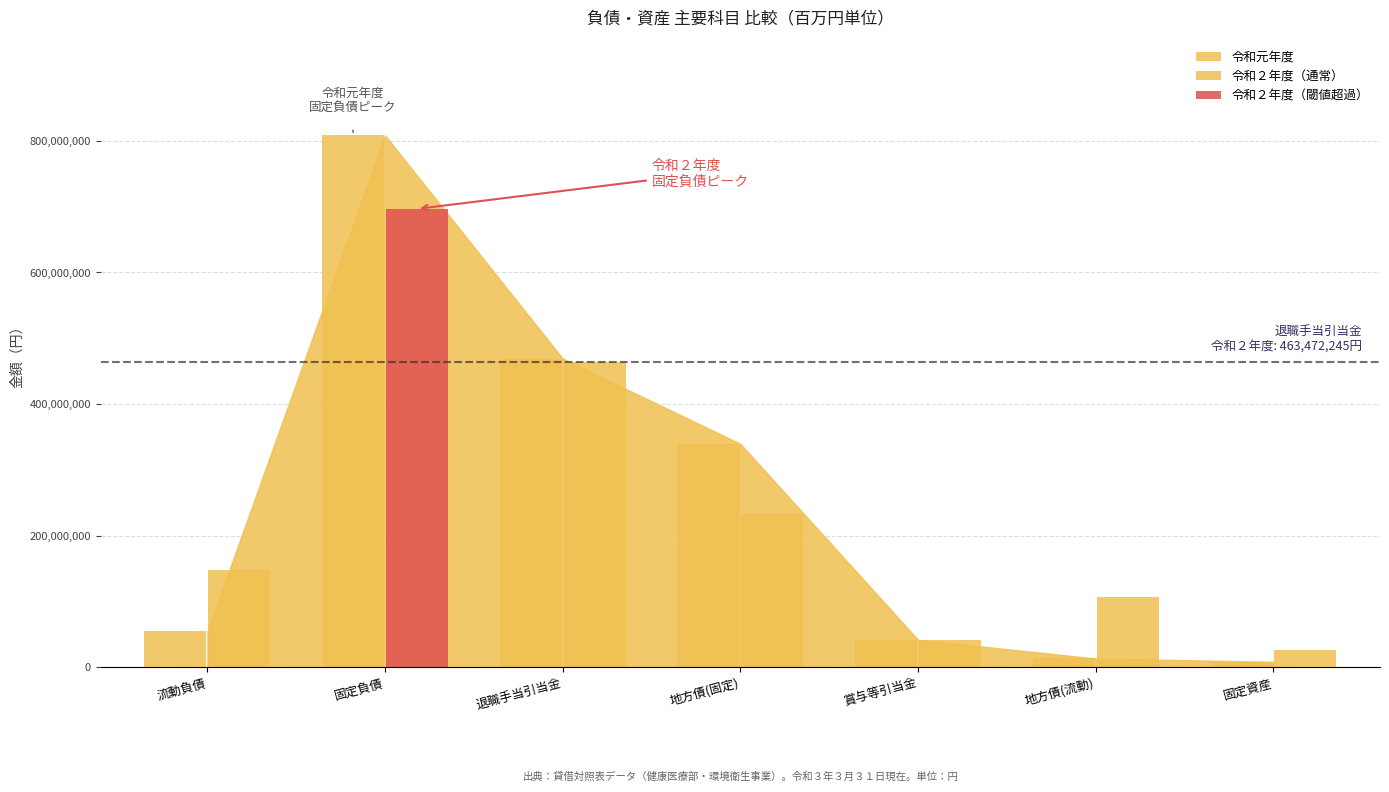

What is the value of the 令和元年度 bar at the 1st from the left?

54477460